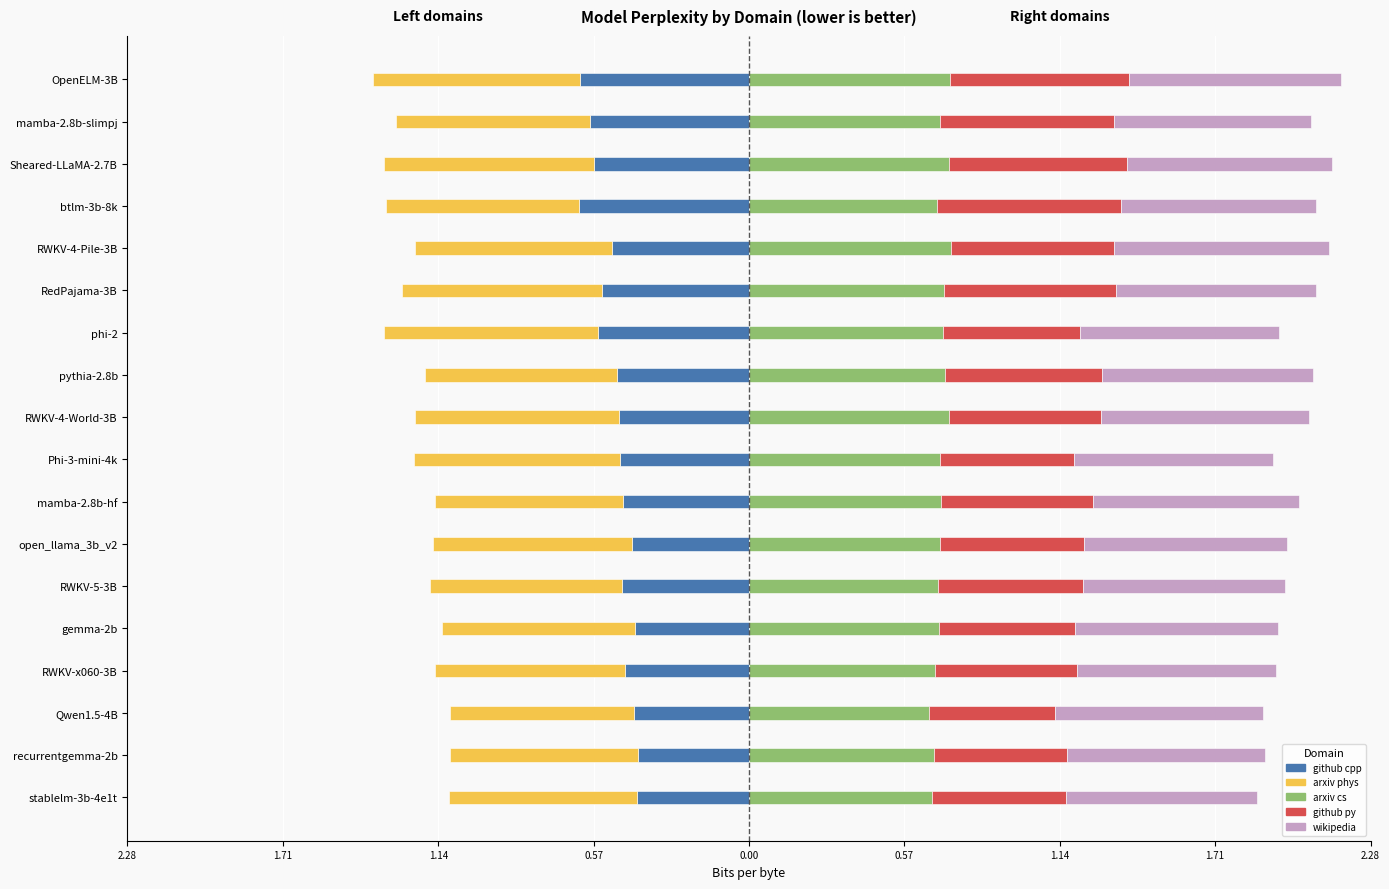

What is the lowest value of the github py series?

0.5